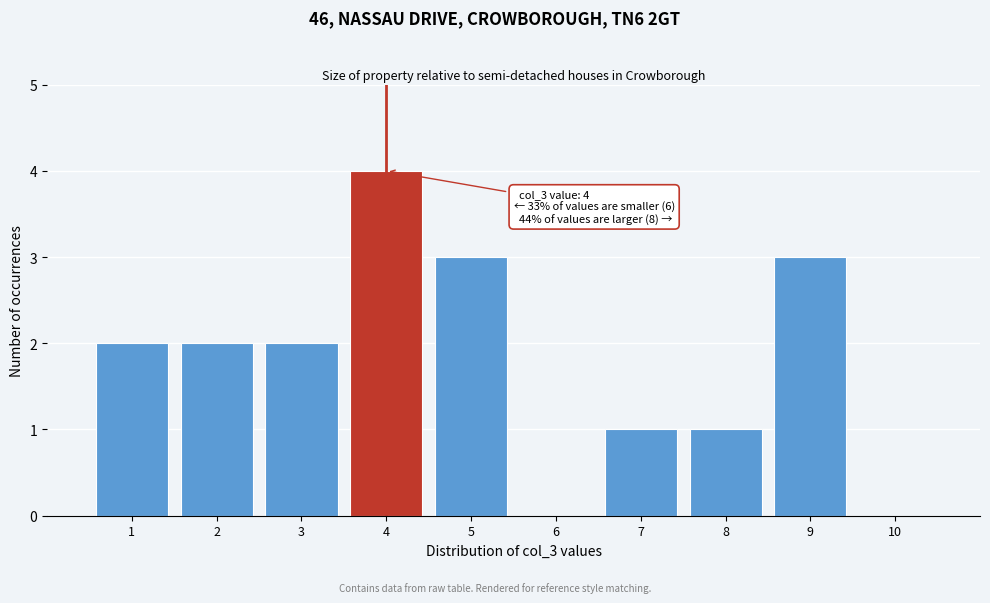

Which range on the x-axis has the tallest bar?

3.5 to 4.5